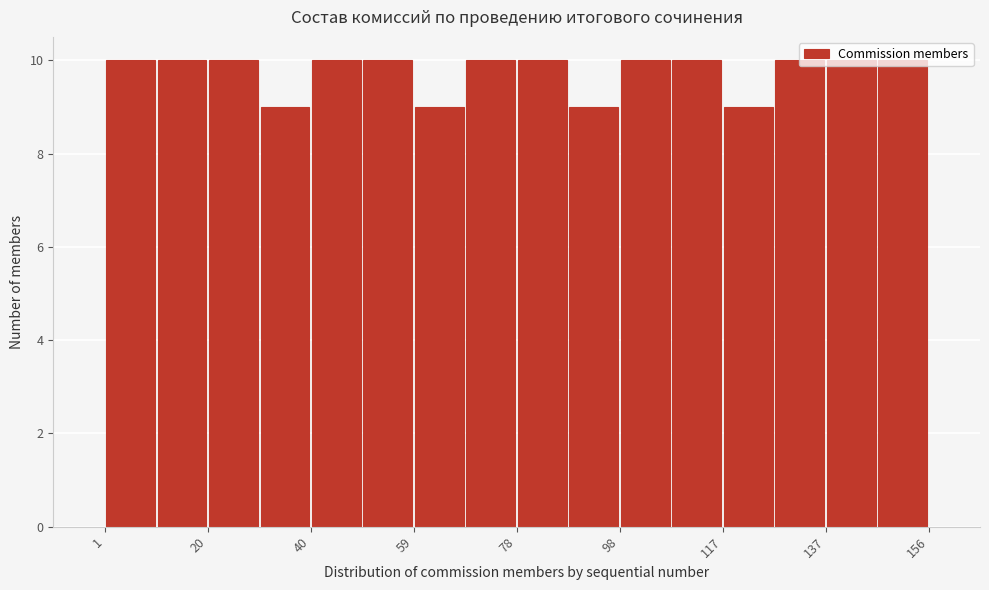

Reading left to right, list every bar in this chart as the range it spans on the x-axis followed by its height. Neither the bar edges nor the heights are printed on the chart, so give them approximately, as read against the axes.

2 to 10: 10
10 to 20: 10
20 to 30: 10
30 to 40: 9
40 to 50: 10
50 to 60: 10
60 to 68: 9
68 to 78: 10
78 to 88: 10
88 to 98: 9
98 to 108: 10
108 to 118: 10
118 to 126: 9
126 to 136: 10
136 to 146: 10
146 to 156: 10